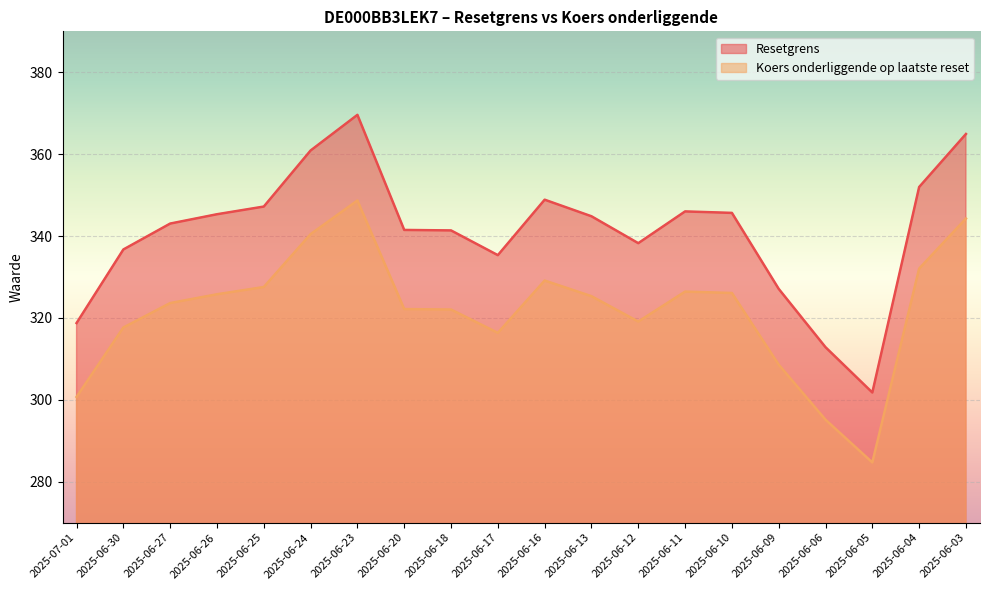

What is the label of the 20th point from the right?

2025-07-01